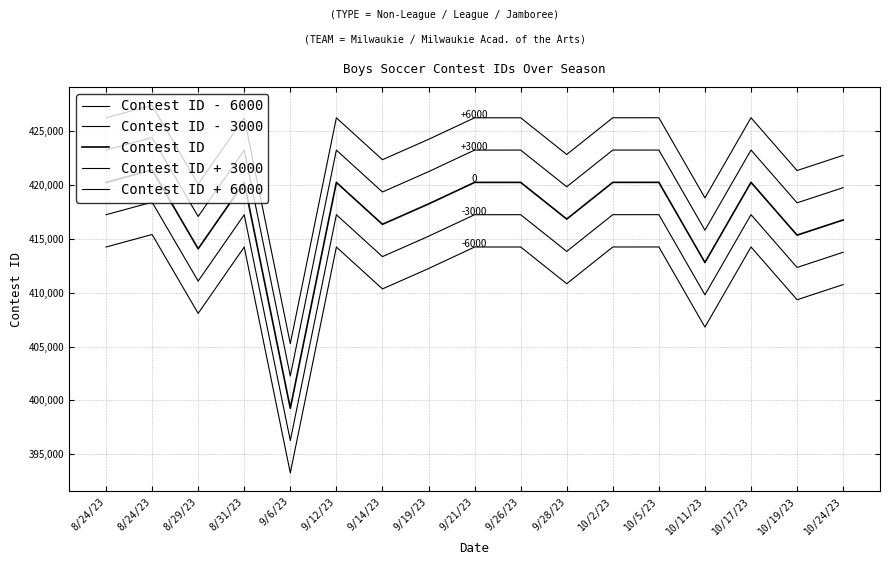

Does the chart display data point markers on the line(s)?

No